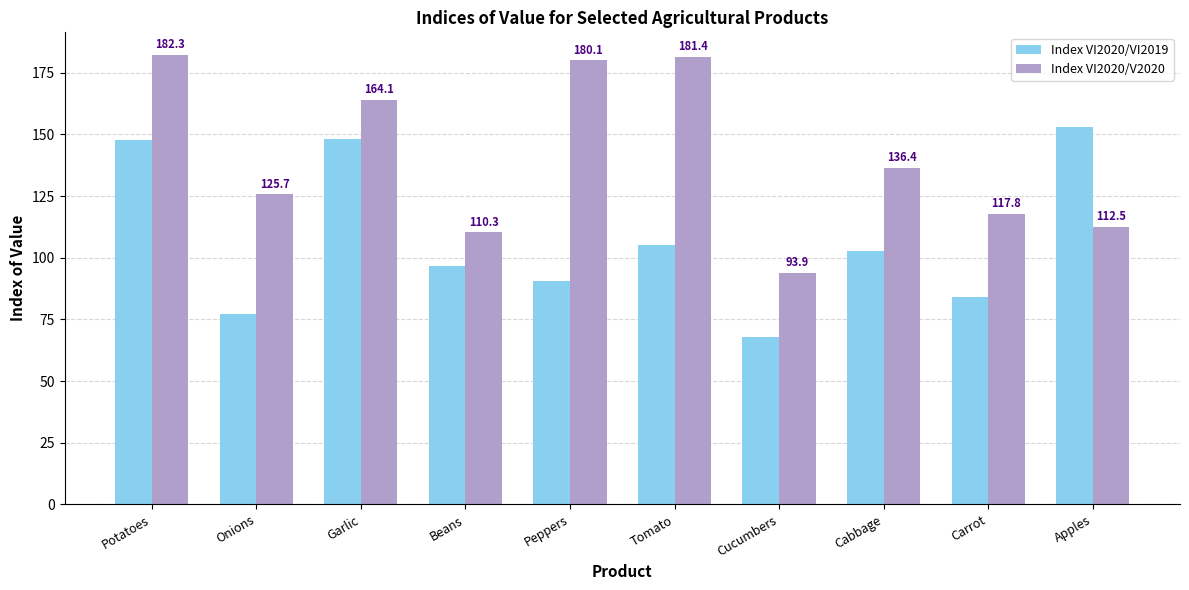

What is the label of the 5th bar from the right?

Tomato